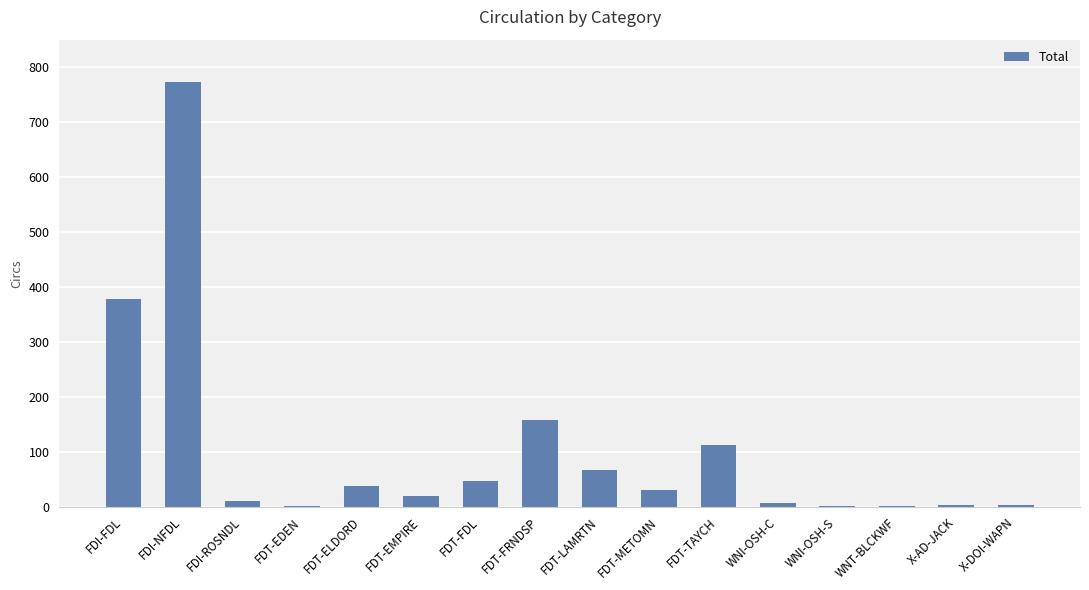

Is it true that the value at FDT-ELDORD is 37?

True